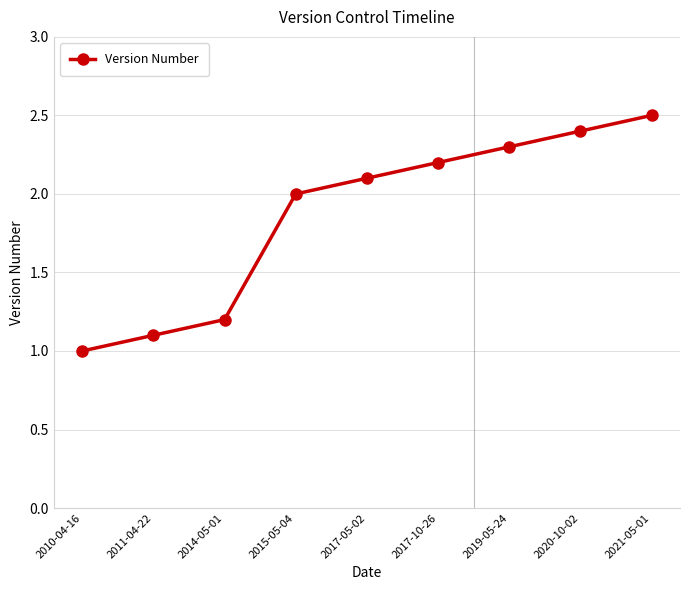

The chart shows a value of 1.6 at 2020-10-02. True or false?

False